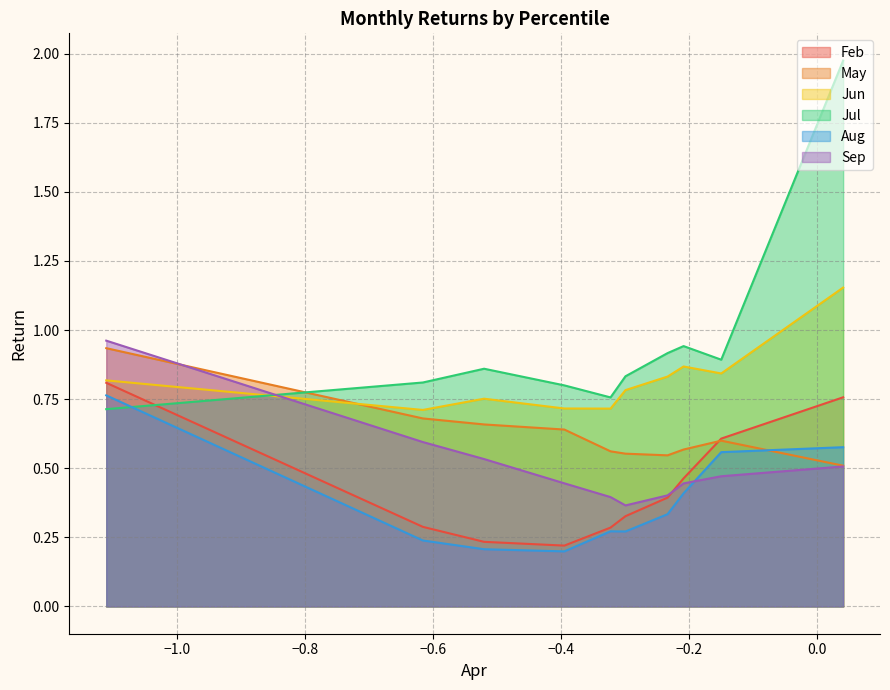

True or false: Jul and Jun intersect in this chart.

True